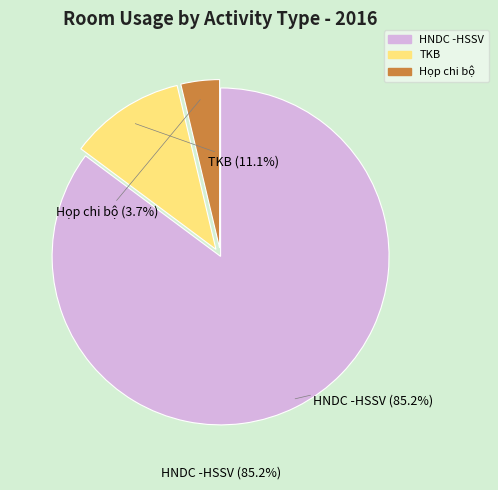

Between HNDC -HSSV and Họp chi bộ, which is larger?

HNDC -HSSV